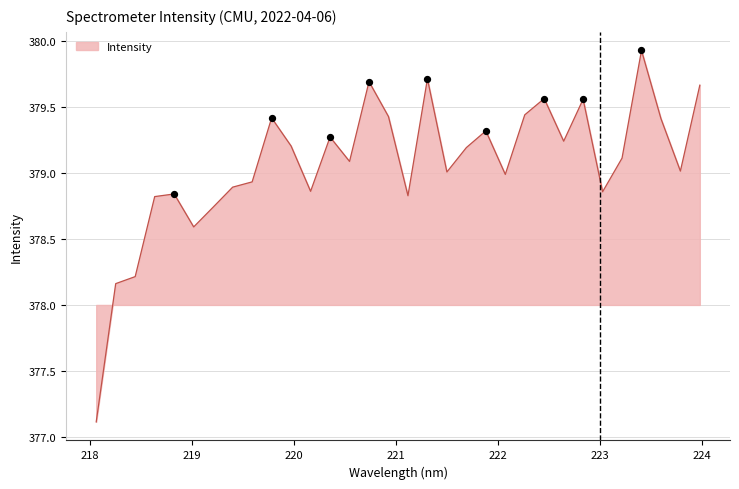

What is the maximum value shown in the chart?

379.9